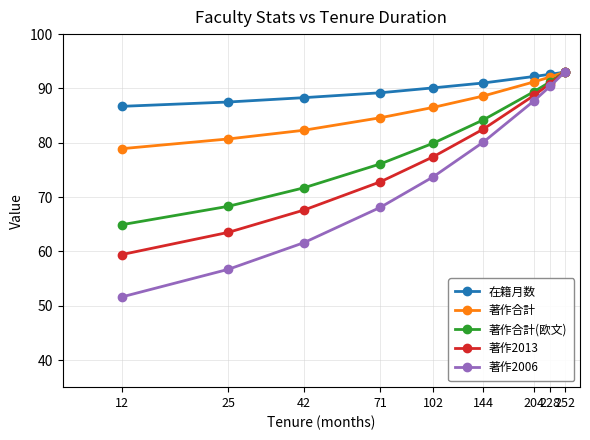

True or false: 著作合計 has more than 2 interior local peaks.

False